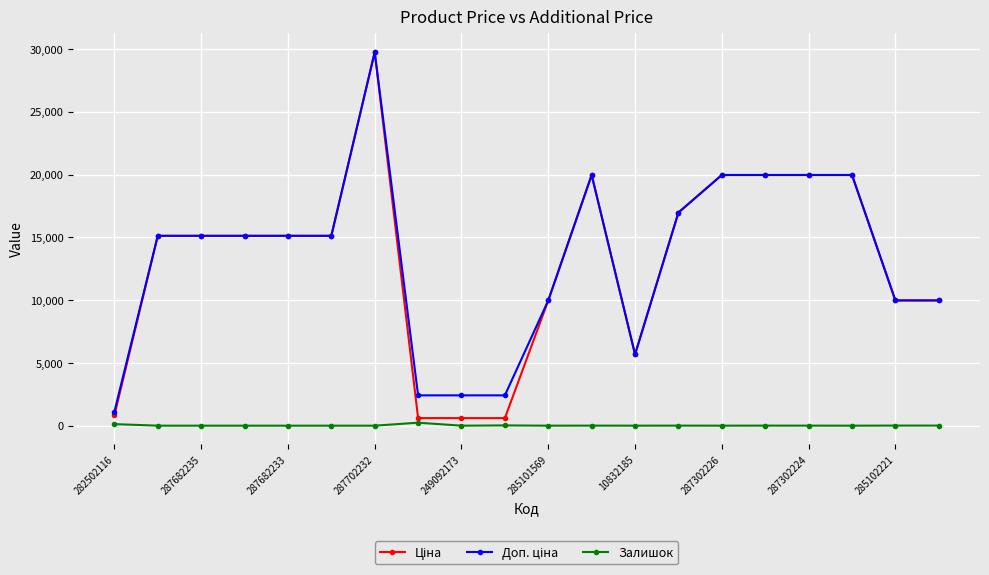

True or false: Залишок has more than 1 interior local peaks.

True